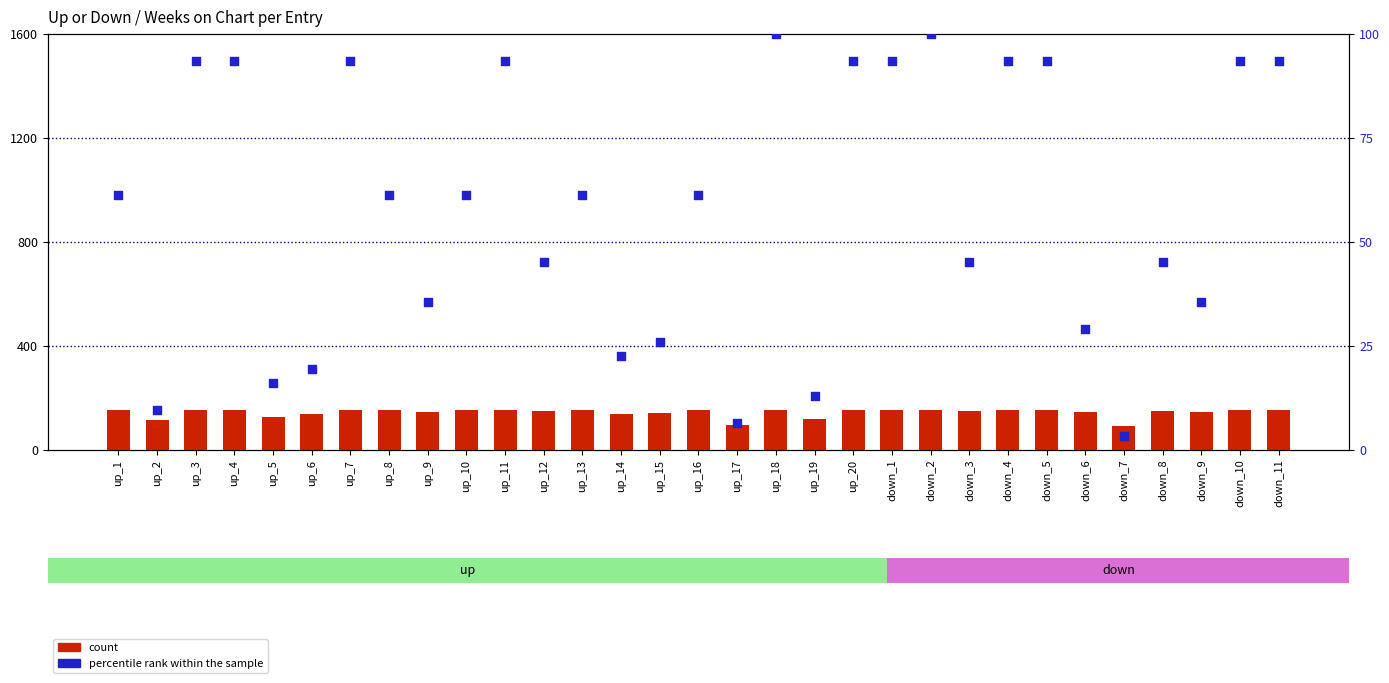

Which series has the largest total across all categories?

count